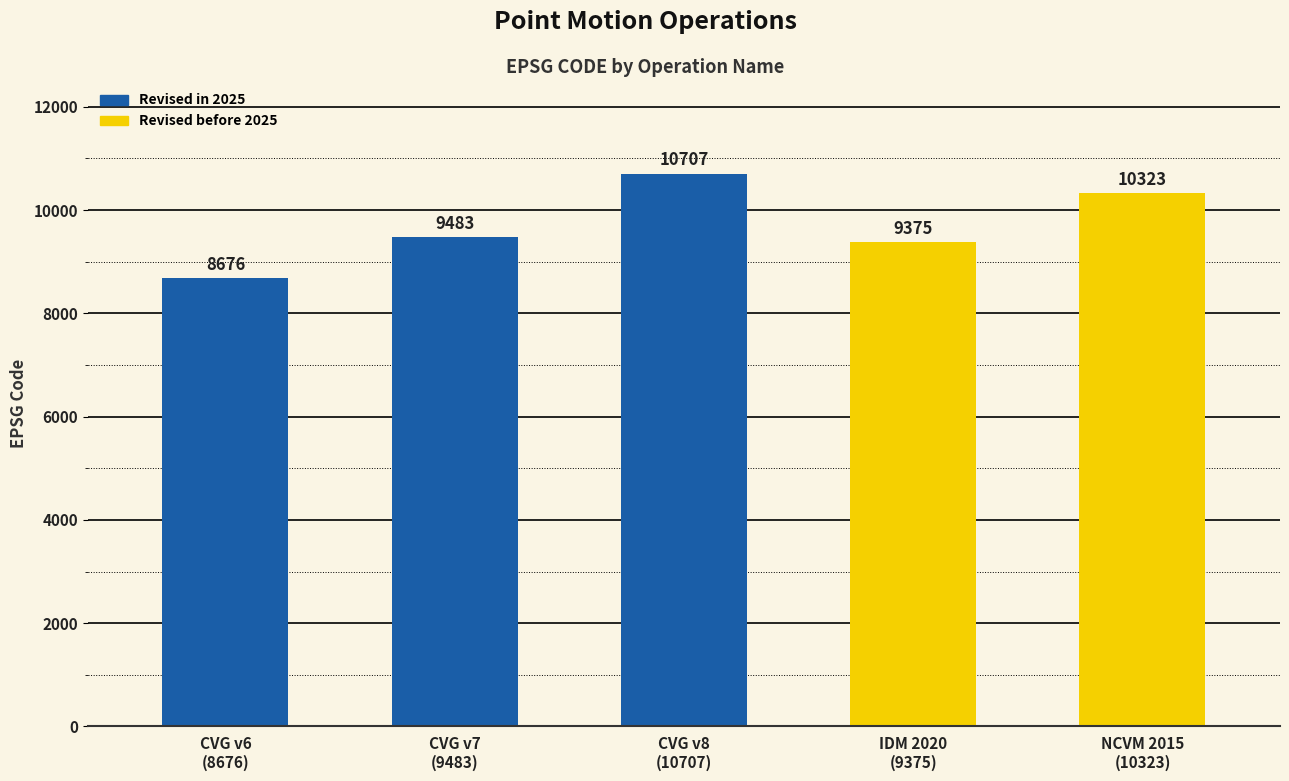

The value at IDM 2020
(9375) is 9375. True or false?

True